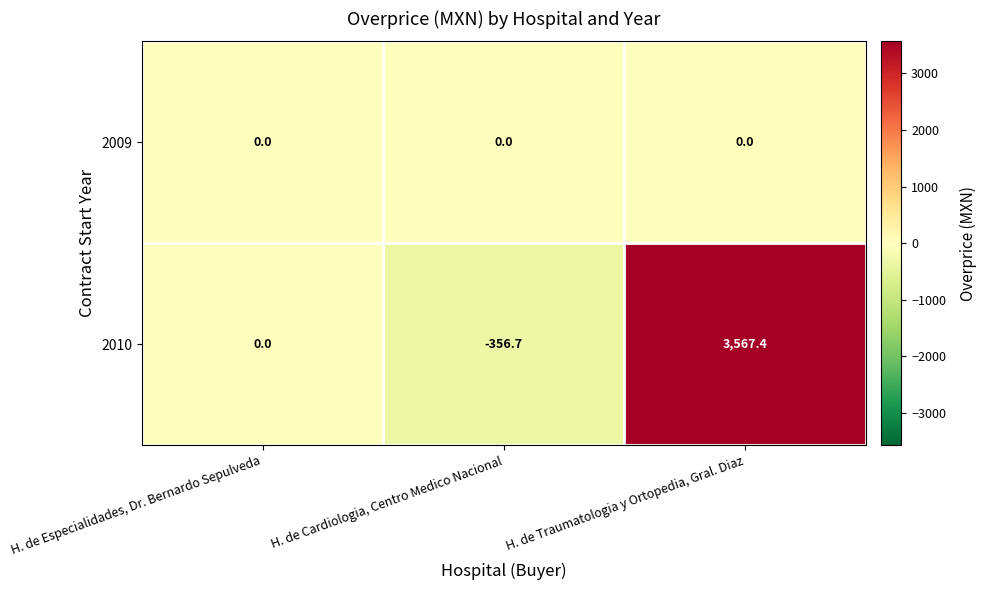

Reading left to right, transcribe all the data shown in this chart.

2009: H. de Especialidades, Dr. Bernardo Sepulveda=0.0	H. de Cardiologia, Centro Medico Nacional=0.0	H. de Traumatologia y Ortopedia, Gral. Diaz=0.0
2010: H. de Especialidades, Dr. Bernardo Sepulveda=0.0	H. de Cardiologia, Centro Medico Nacional=-356.7	H. de Traumatologia y Ortopedia, Gral. Diaz=3567.4